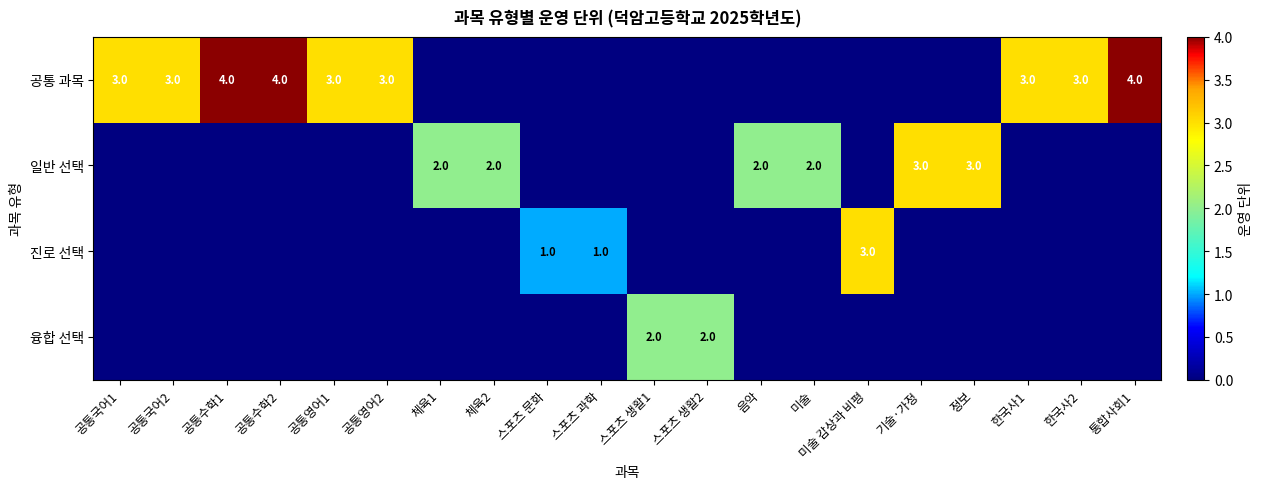

Is it true that 공통 과목 equals 2 at 공통영어2?

False